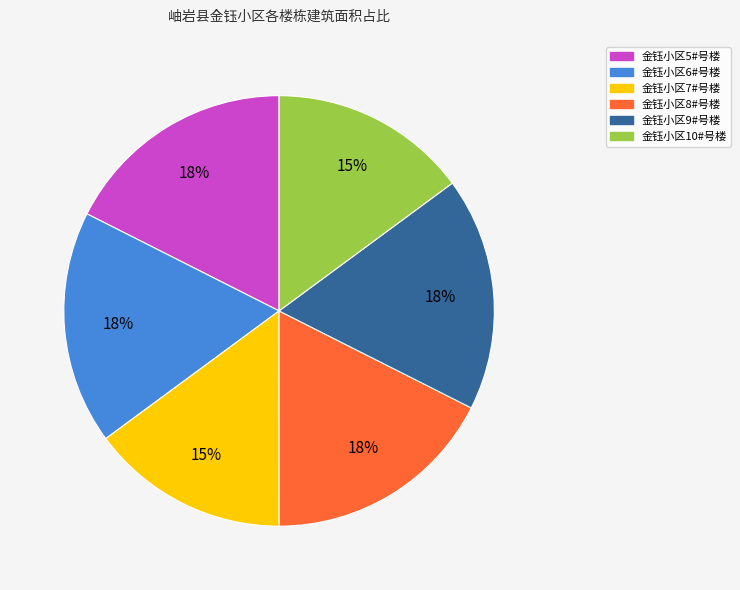

Does 金钰小区9#号楼 represent more than half of the total?

No